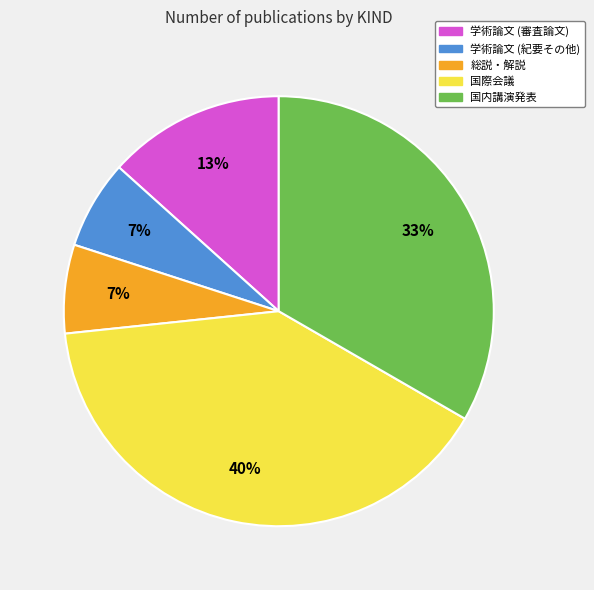

Count the number of slices in the pie.

5